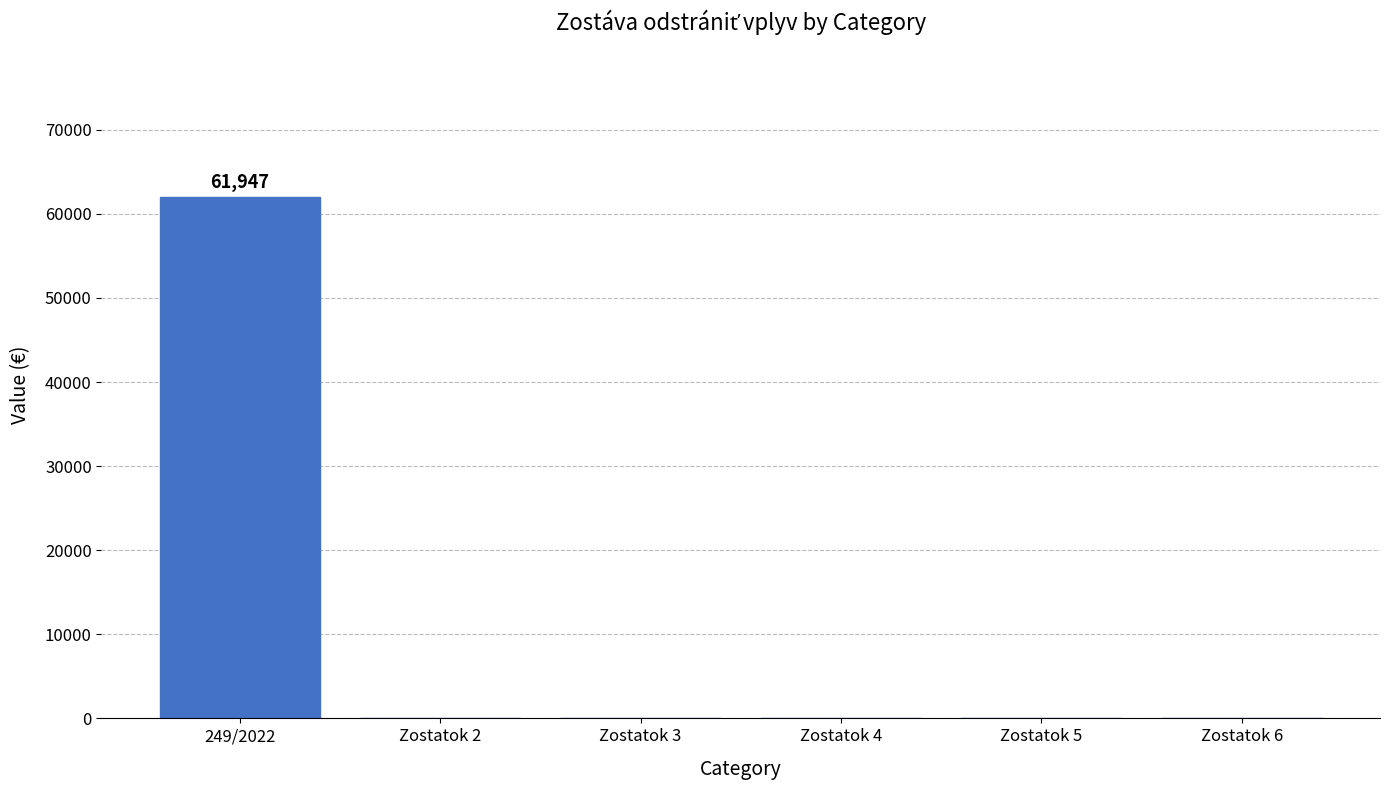

At which category does the chart reach its peak across all series?

249/2022